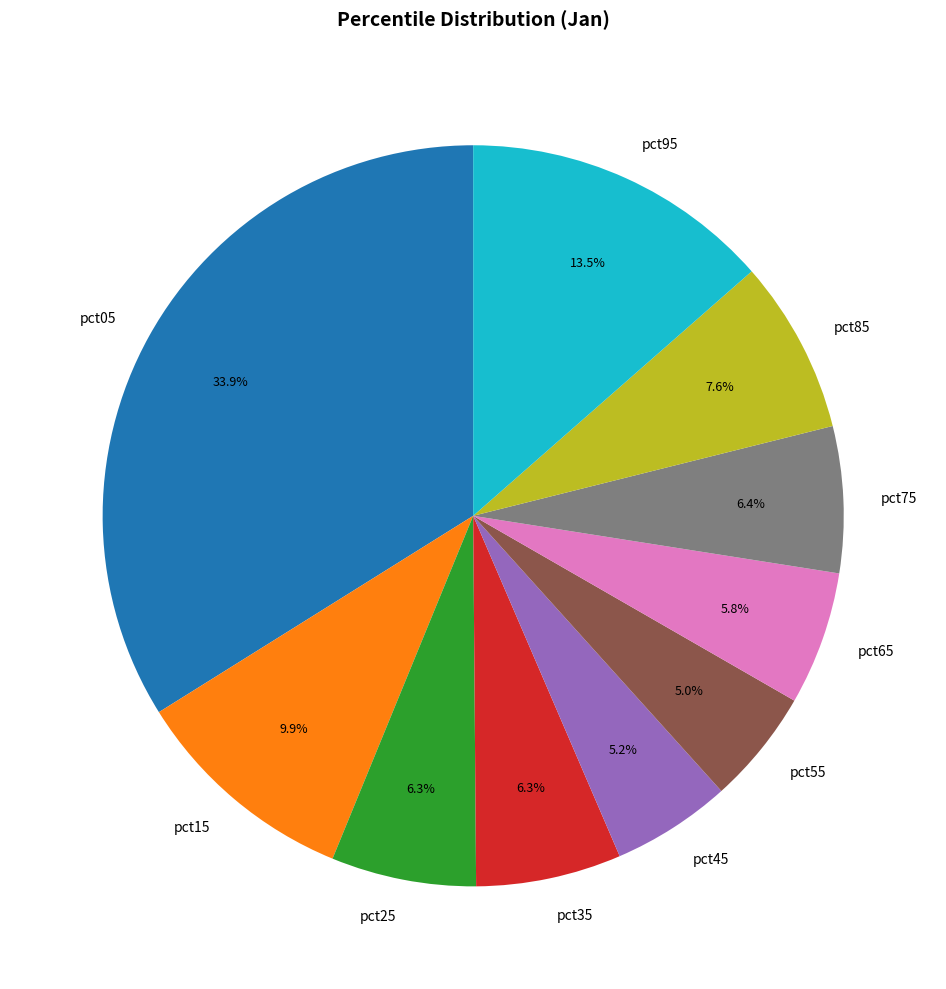

How many slices are in this pie chart?

10